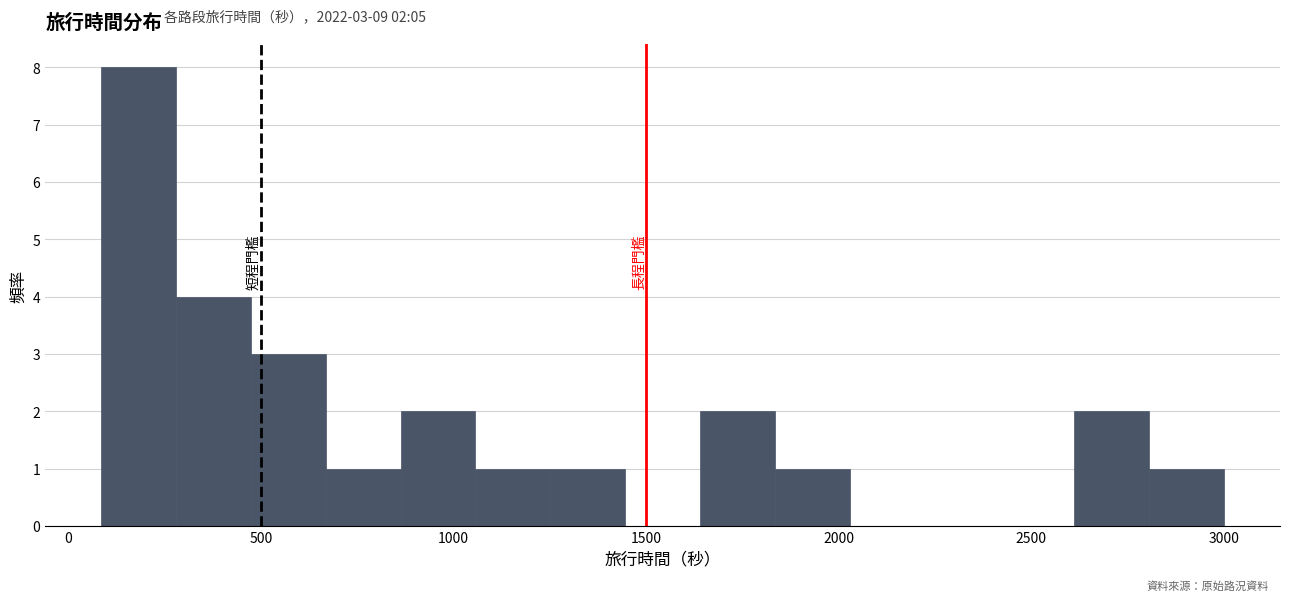

Around what value on the x-axis is the tallest bar? Give the approximate position of its centre, as read against the axis.

200